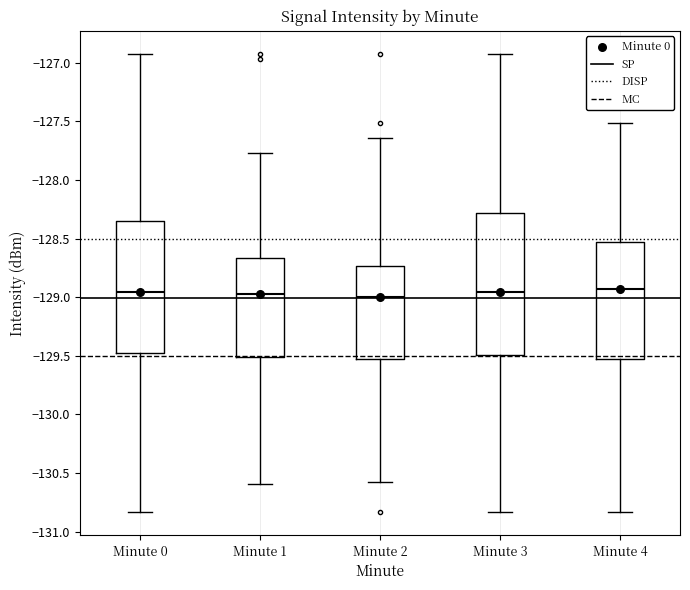

Where is the lower edge of the box for Minute 0 on the y-axis? The values are not printed on the chart, so give them approximately, as read against the axis.

-129.50